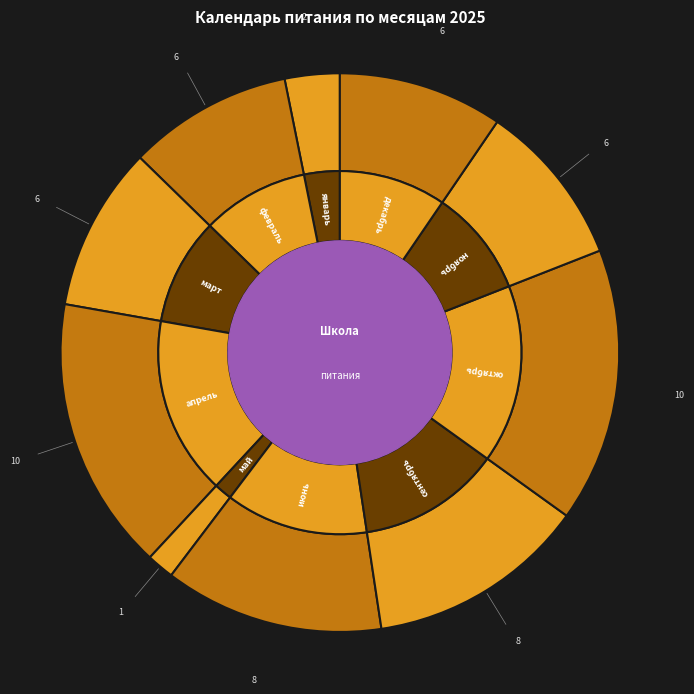

True or false: апрель accounts for 16% of the total.

True